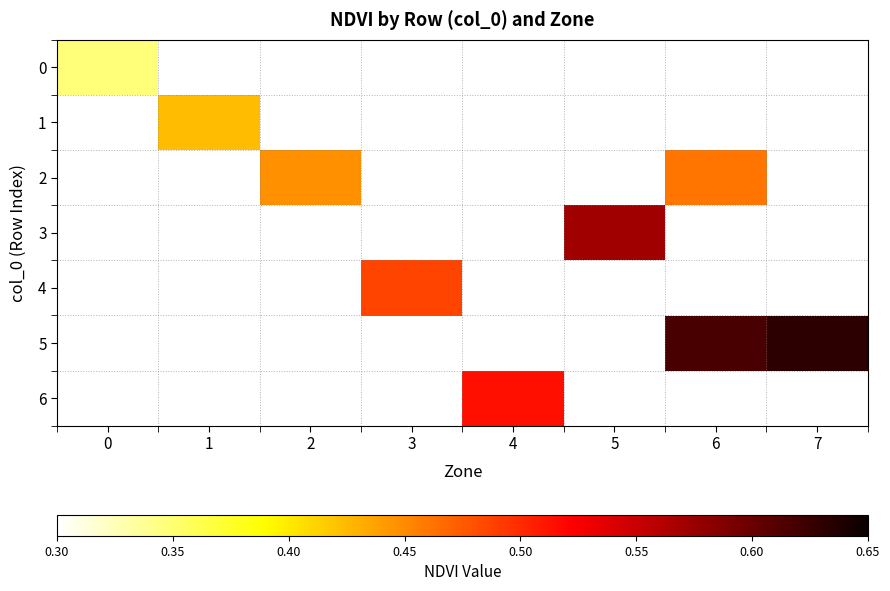

What is the maximum value shown in the chart?

0.6